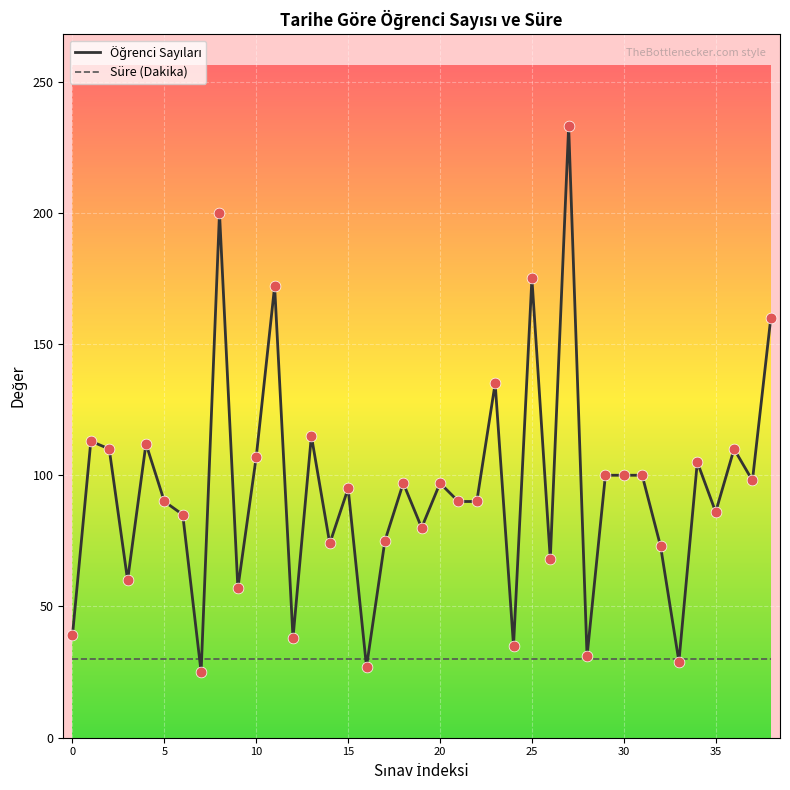

What is the smallest value displayed?

25